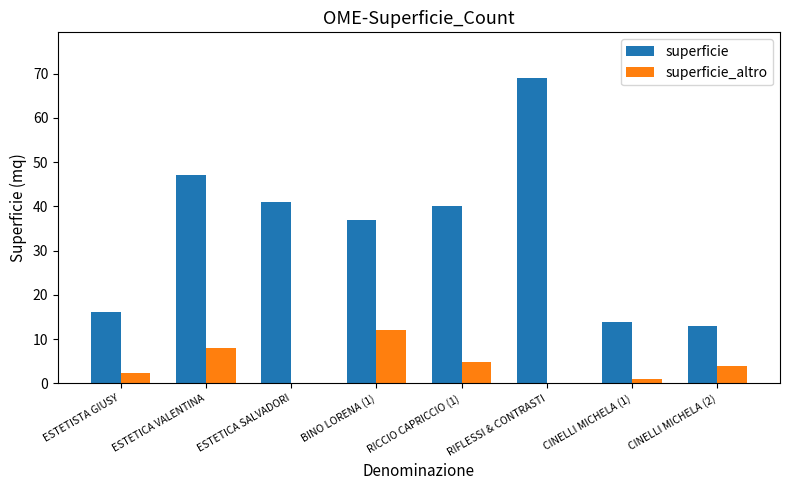

Which label corresponds to the largest value in the chart?

RIFLESSI & CONTRASTI